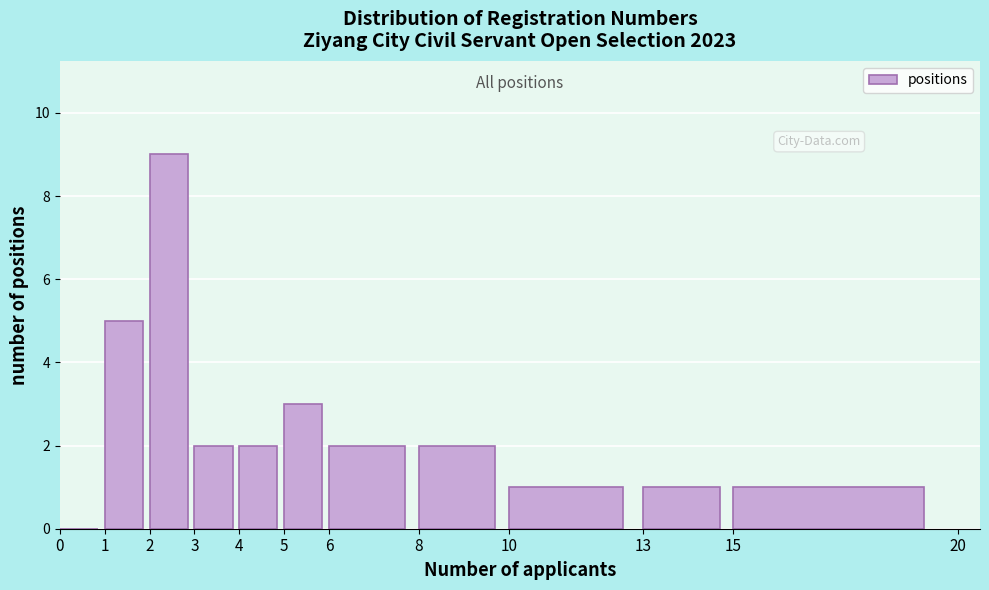

Reading left to right, transcribe this chart: for each bar, give the range it covers on the x-axis and its height. The values are not printed on the chart, so give them approximately, as read against the axis.

0 to 1: 0
1 to 2: 5
2 to 3: 9
3 to 4: 2
4 to 5: 2
5 to 6: 3
6 to 8: 2
8 to 10: 2
10 to 13: 1
13 to 15: 1
15 to 20: 1